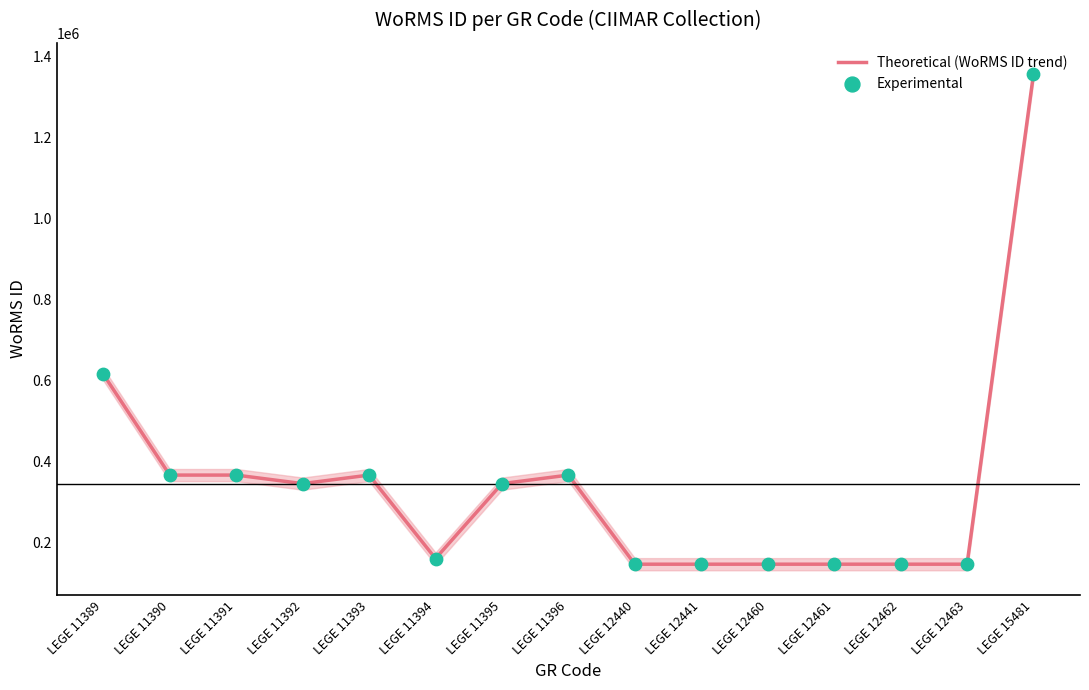

Which series reaches the minimum Y coordinate?

Theoretical (WoRMS ID trend)